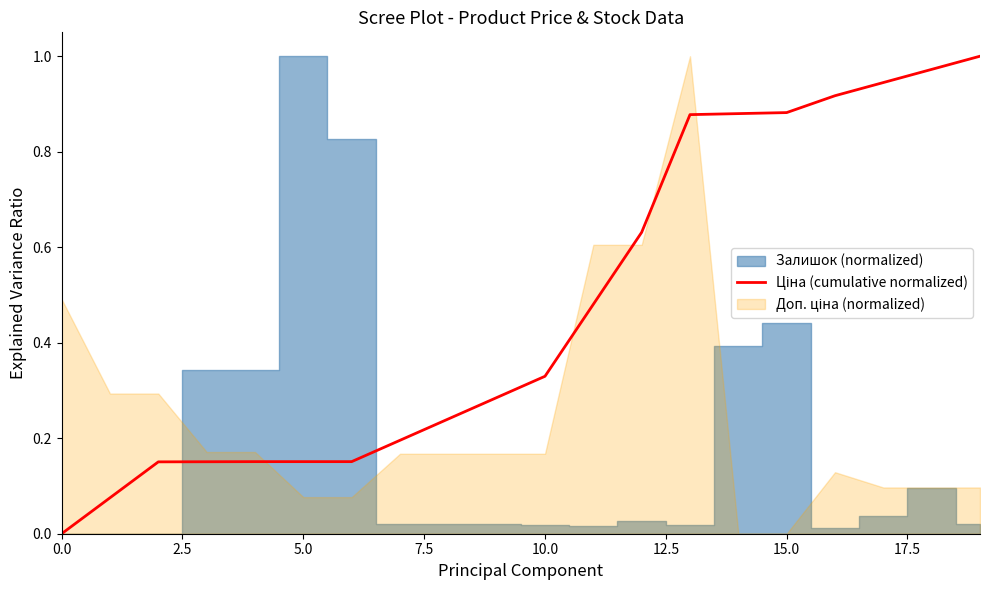

How many values exceed 0?

19